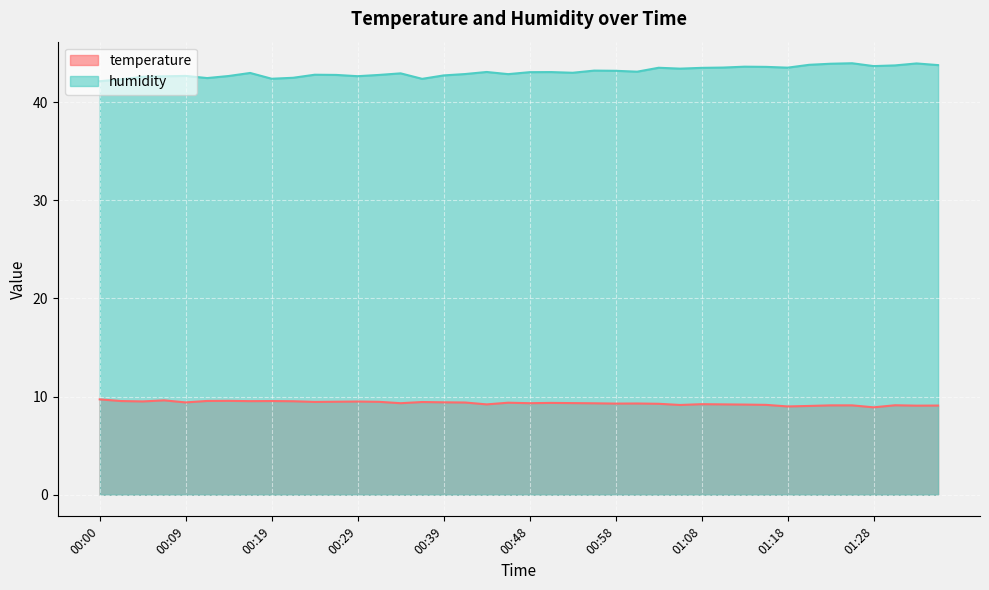

At how many categories does at least one series exceed 38?

40